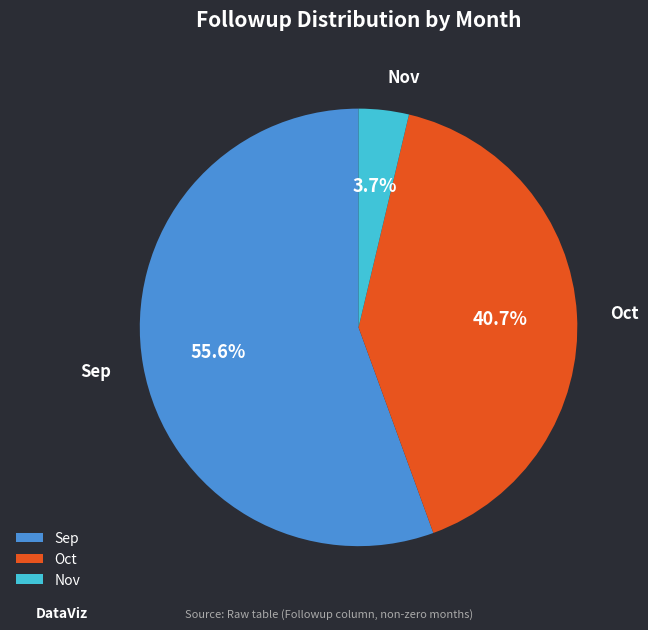

Which category has the smallest portion of the pie?

Nov